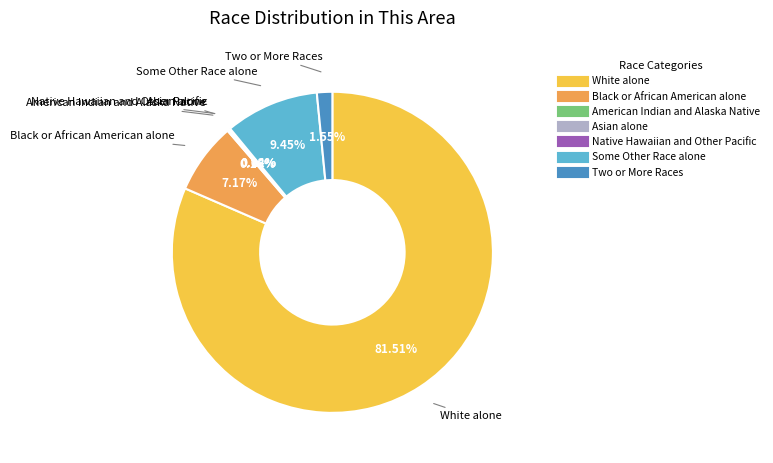

What is the majority slice?

White alone